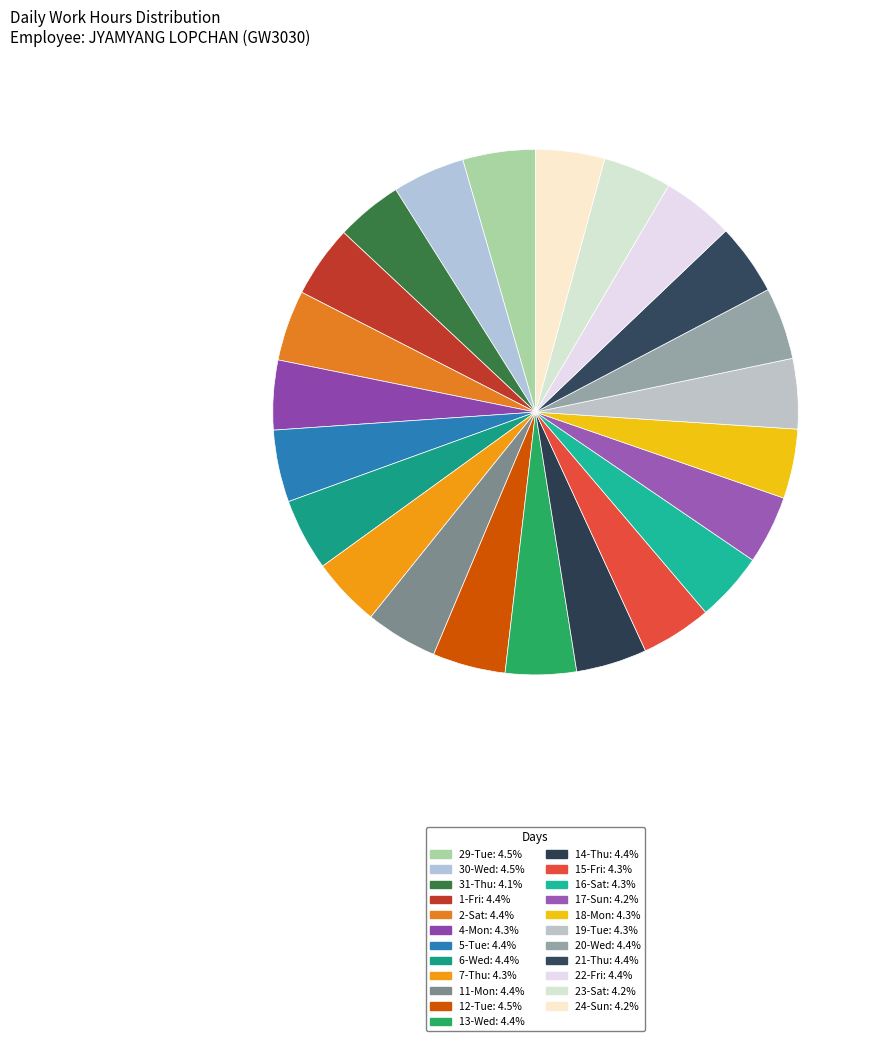

How many segments does this pie chart have?

23